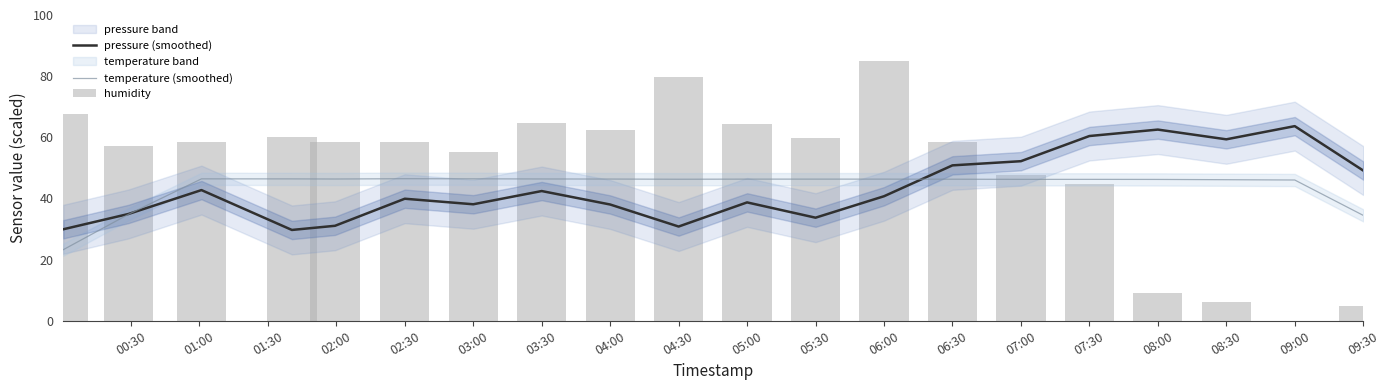

What are all the series names shown in the legend?

pressure (smoothed), temperature (smoothed), humidity